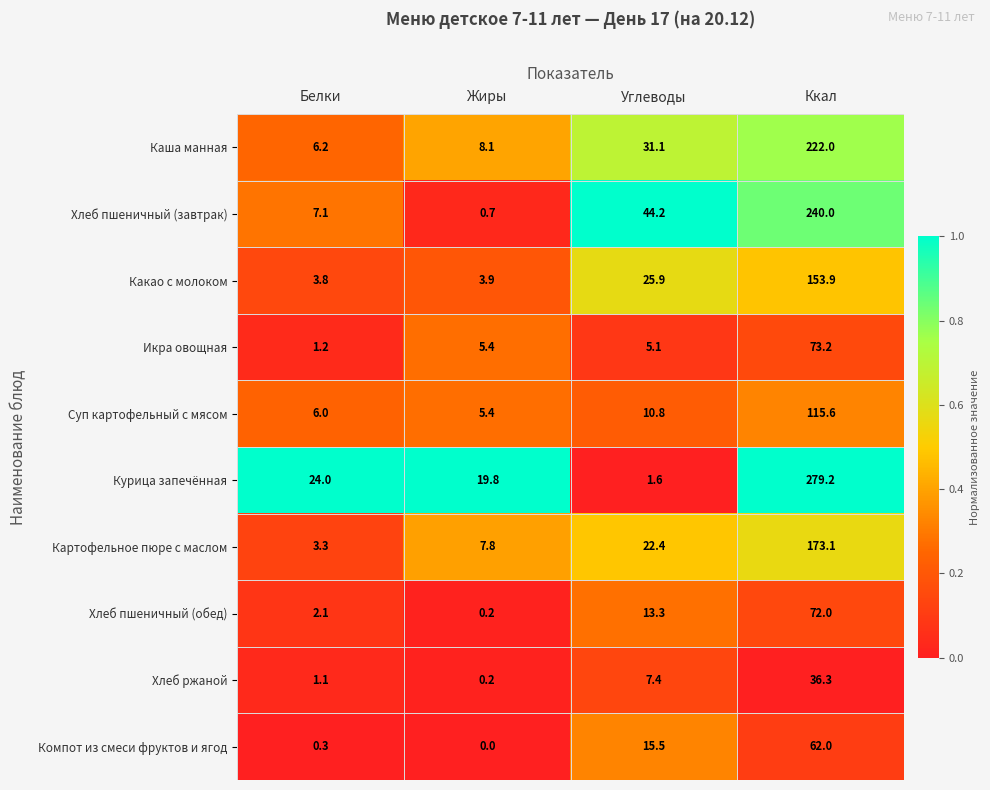

At which category is the sum across all series the highest?

Ккал